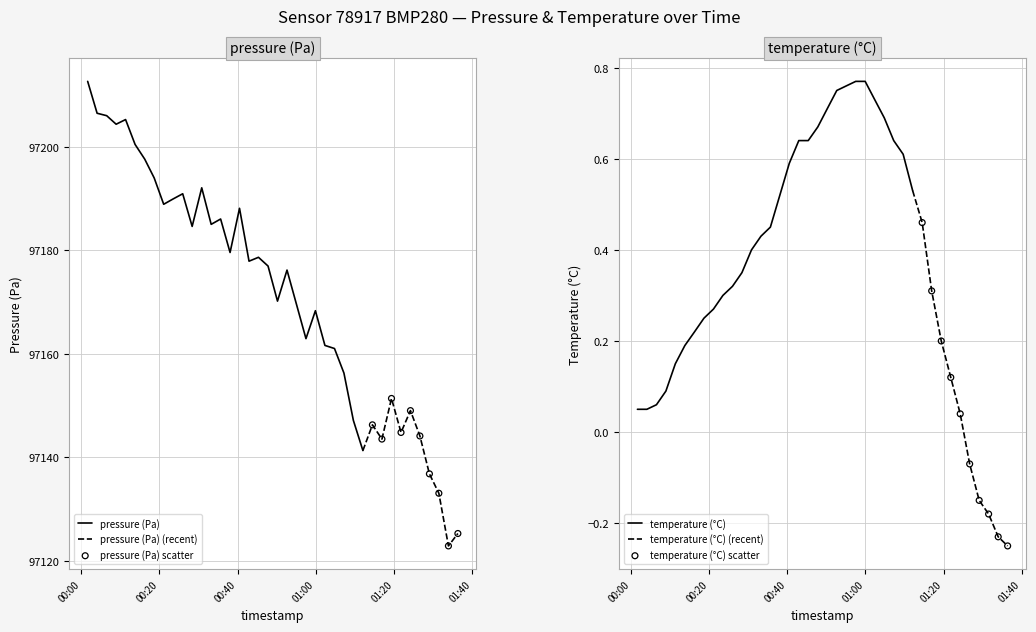

At how many categories does at least one series exceed 54521?

40